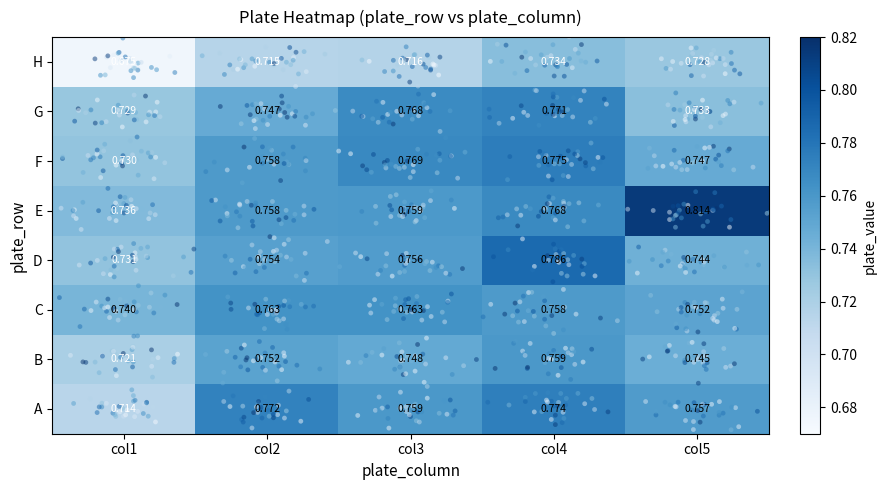

Which series has the largest range (max minus min)?

E